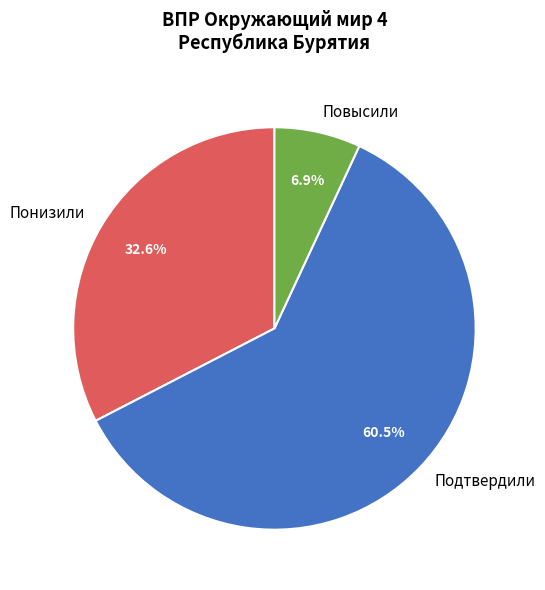

Approximately how many times larger is the value at Понизили compared to Подтвердили?

0.5